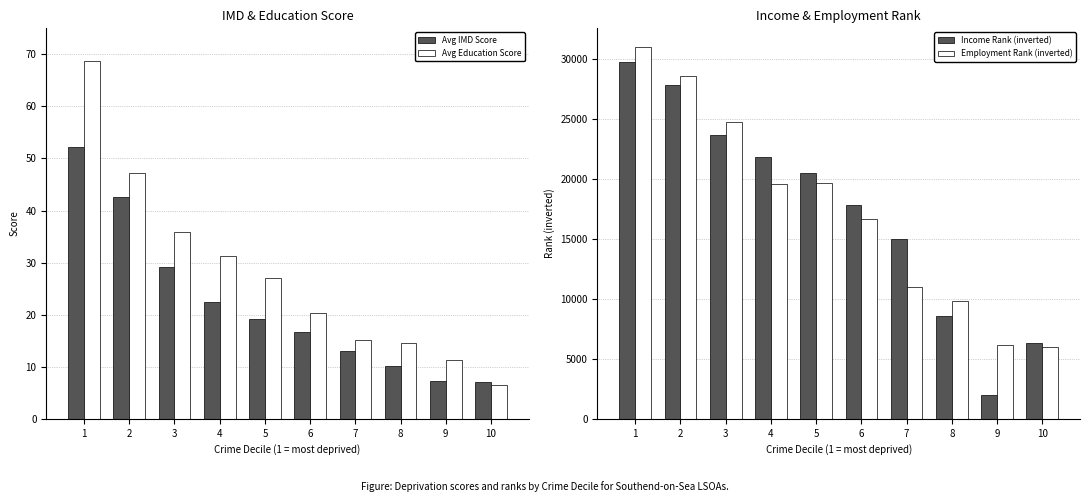

What is the difference between the maximum and minimum values in the Income Rank (inverted) series?

27832